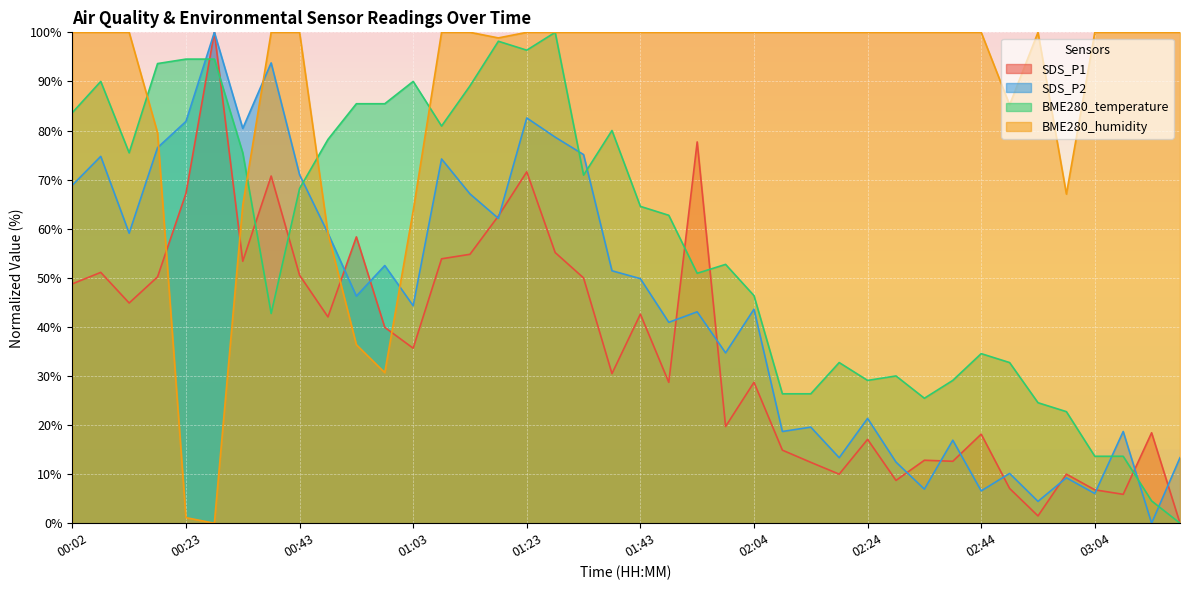

How many values in the SDS_P2 series are below 46?

20